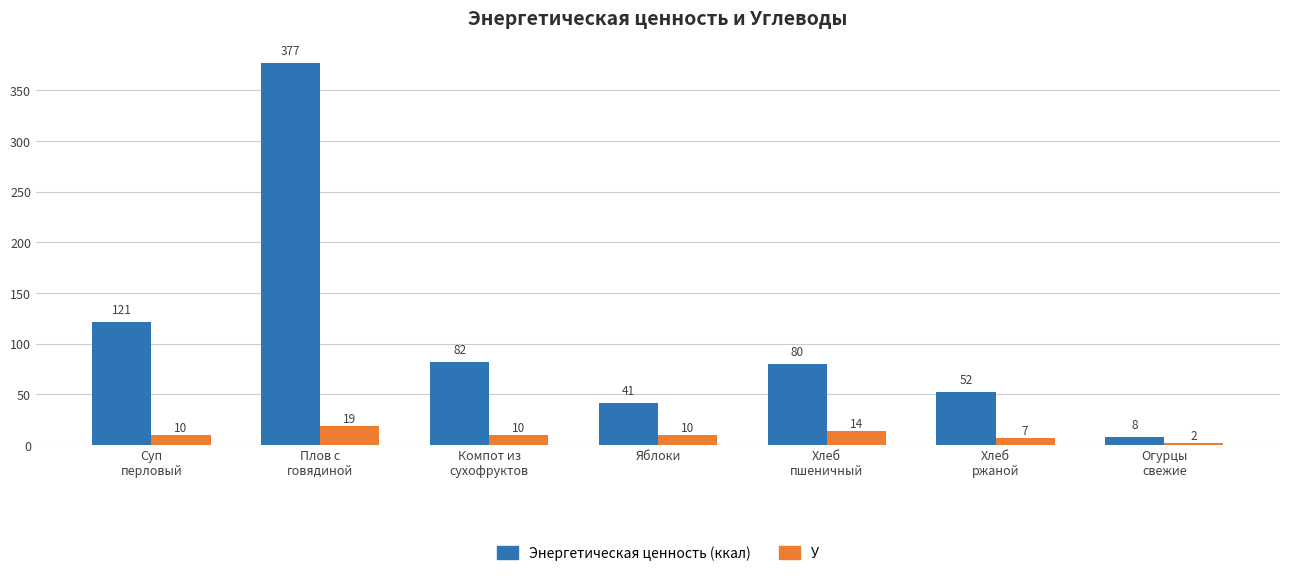

At which category is the sum across all series the highest?

Плов с
говядиной